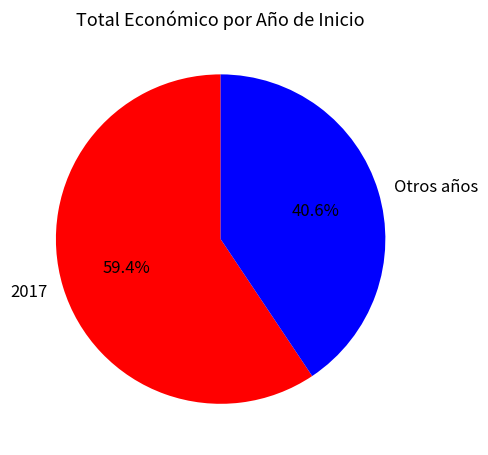

The 2017 slice represents 1% of the pie. True or false?

False